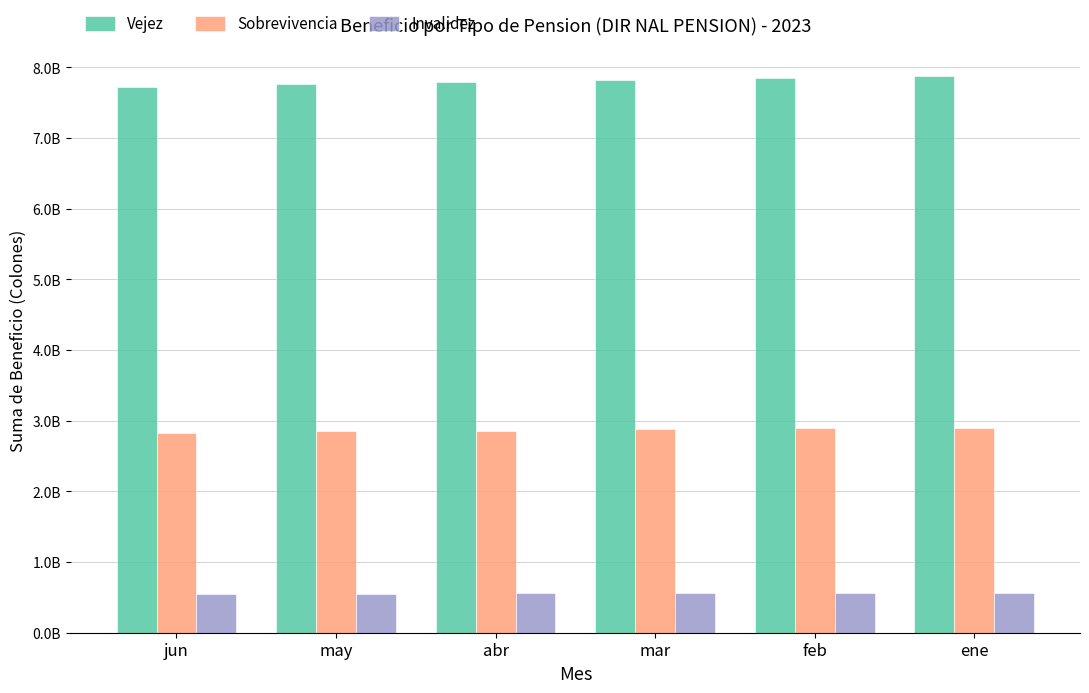

What is the difference between the Vejez values at feb and abr?

57337348.1